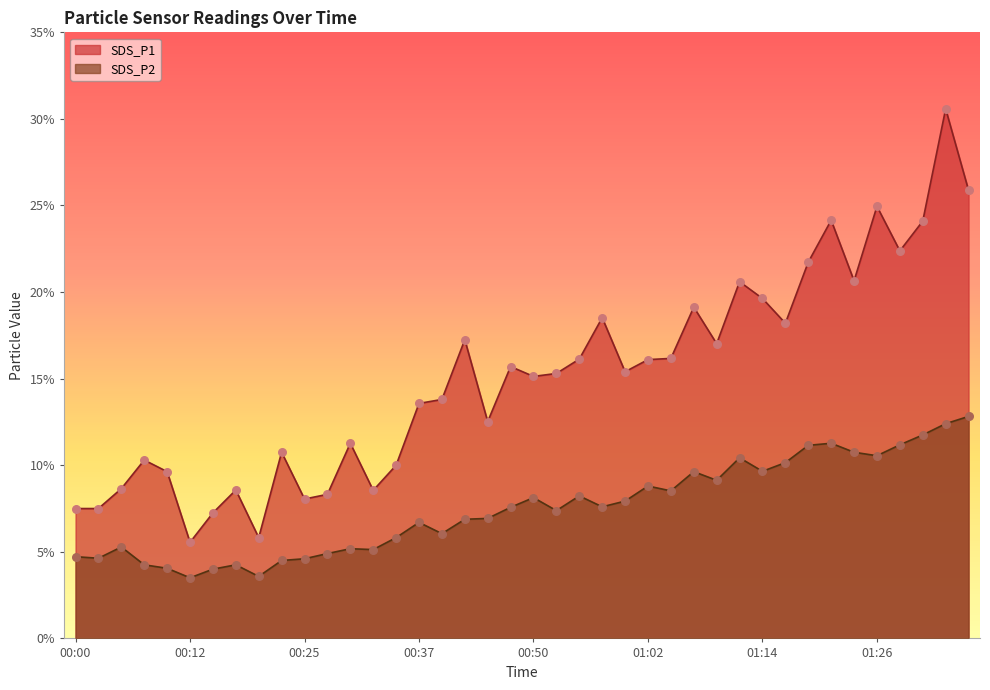

What are all the series names shown in the legend?

SDS_P1, SDS_P2